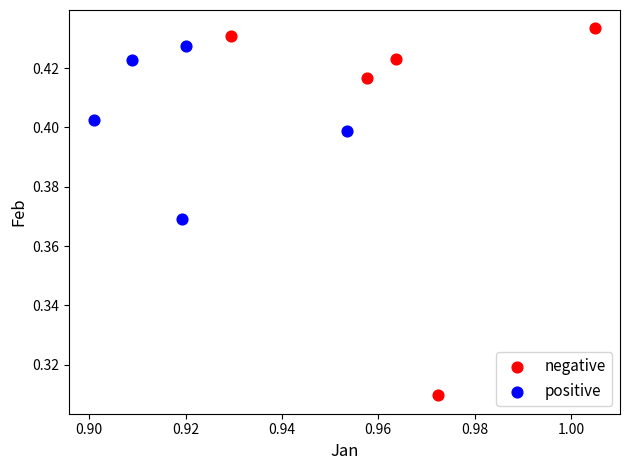

Which series reaches the minimum Y coordinate?

negative